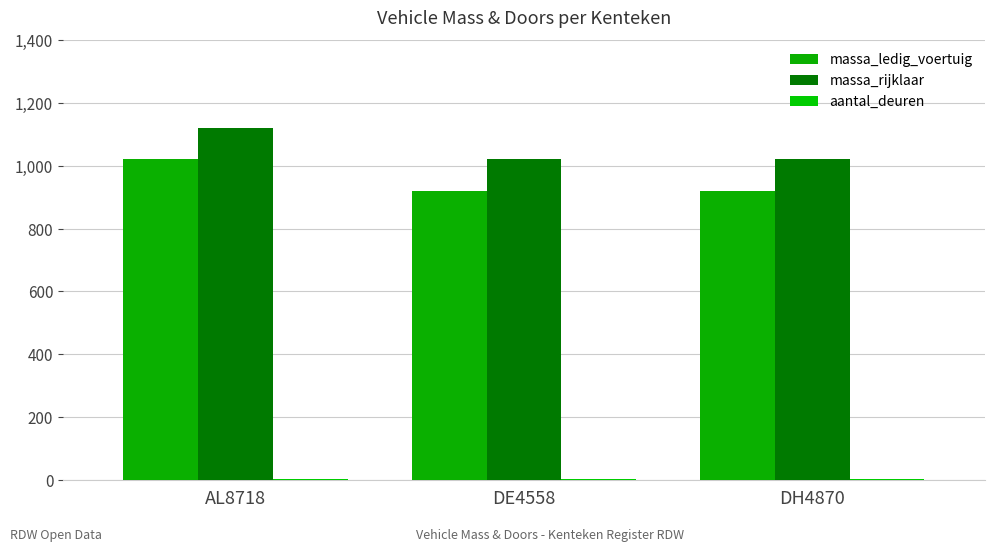

At which label does massa_rijklaar reach its peak?

AL8718